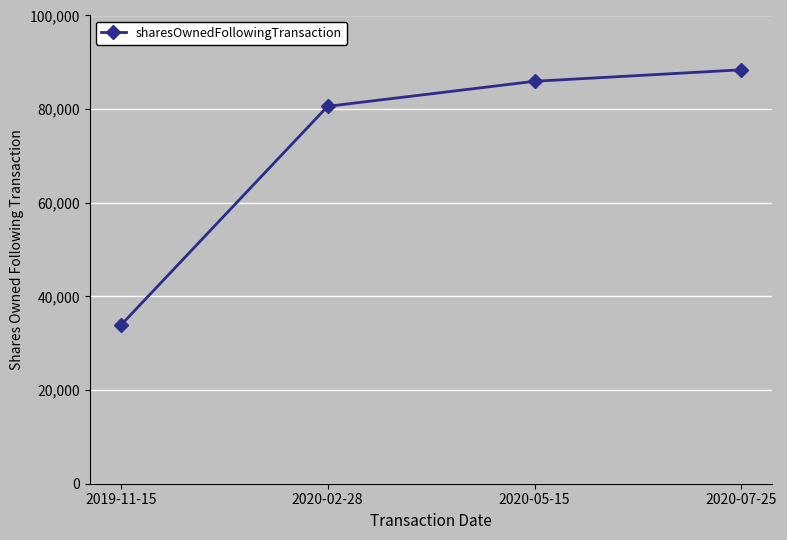

Where is the data nearest to the value 61113?

2020-02-28